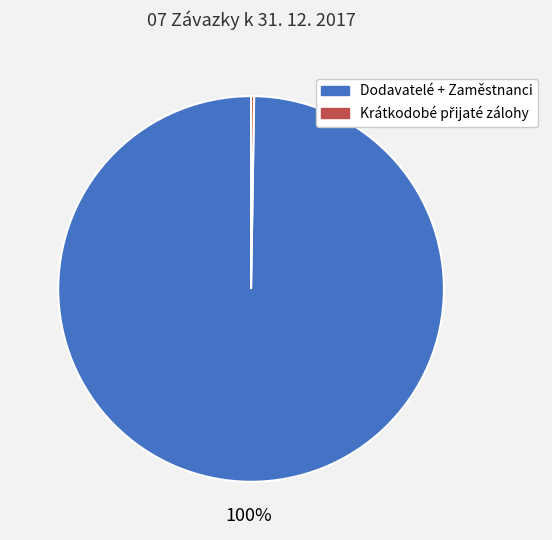

Is there any slice that represents more than half of the pie?

Yes